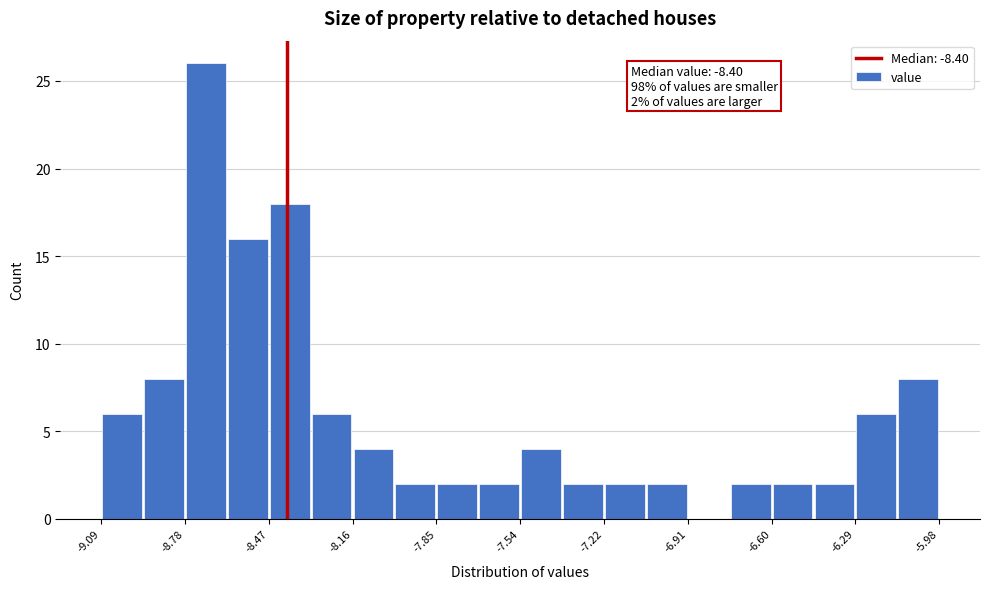

Read against the x-axis, roughly where is the centre of the tallest bar?

-8.70